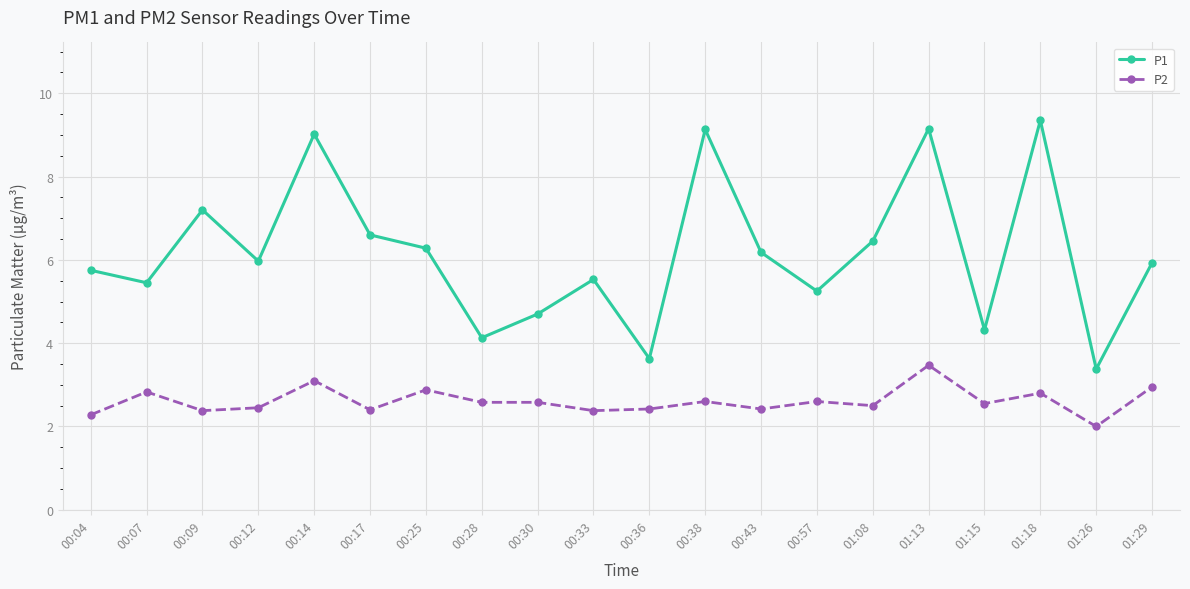

True or false: P2 and P1 cross at least once.

False